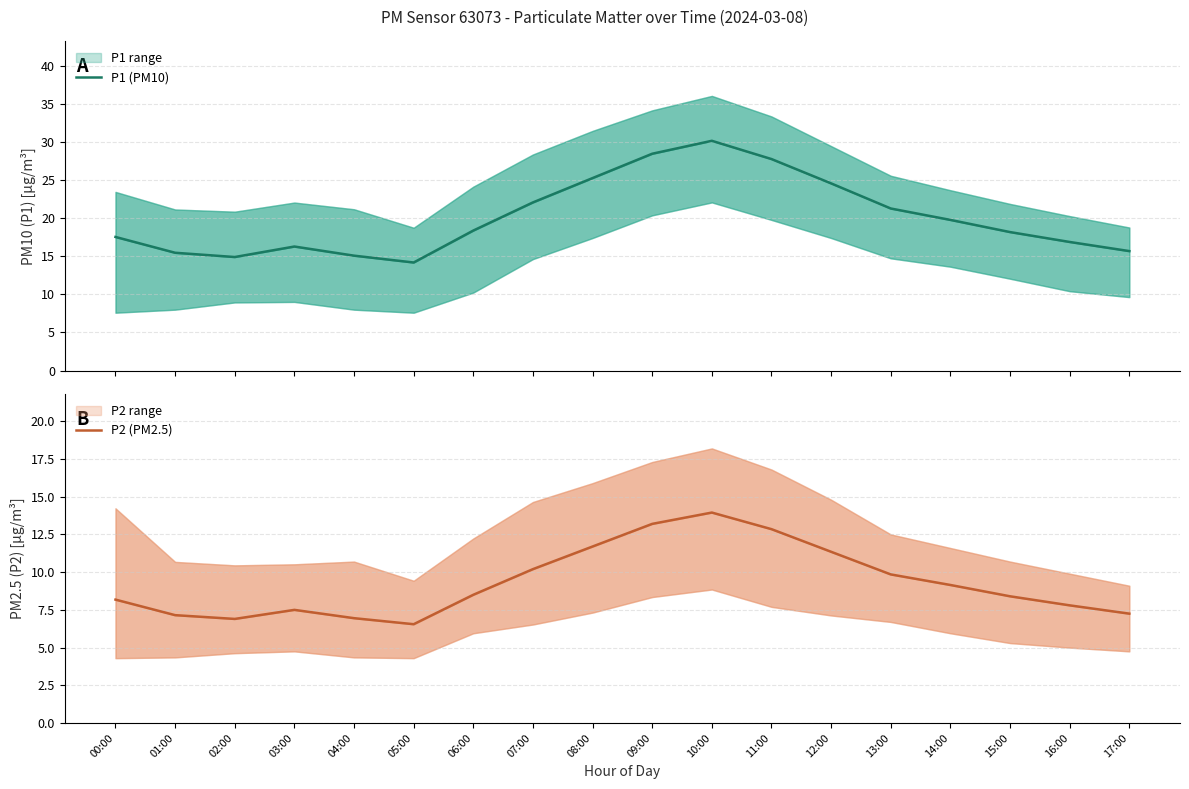

What is the label of the 14th point from the left?

13:00